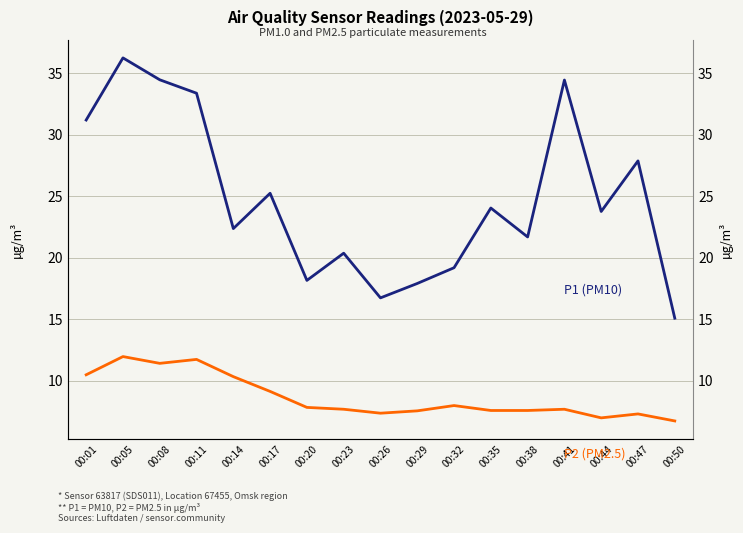

Reading left to right, extract all data points from this chart.

P1 (PM10): 31.2	36.2	34.5	33.4	22.4	25.2	18.2	20.4	16.8	17.9	19.2	24.1	21.7	34.5	23.8	27.9	15.1
P2 (PM2.5): 10.5	12.0	11.4	11.8	10.3	9.2	7.8	7.7	7.4	7.6	8.0	7.6	7.6	7.7	7.0	7.3	6.8